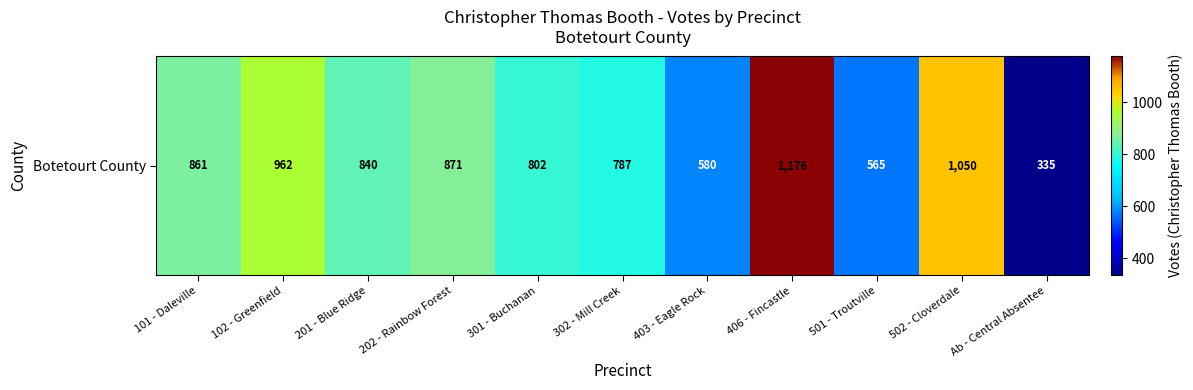

What is the change in value from 202 - Rainbow Forest to 406 - Fincastle?

+305